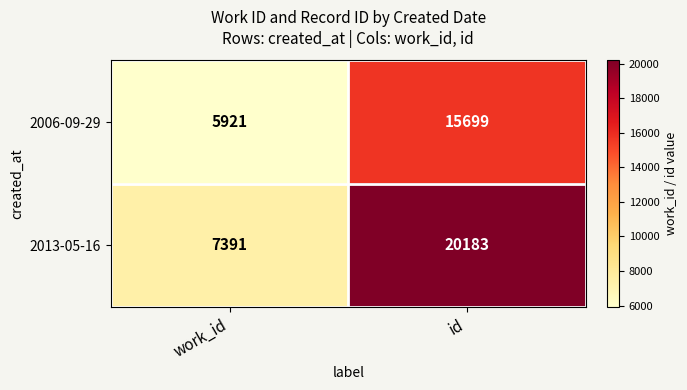

At how many categories does at least one series exceed 15665?

1